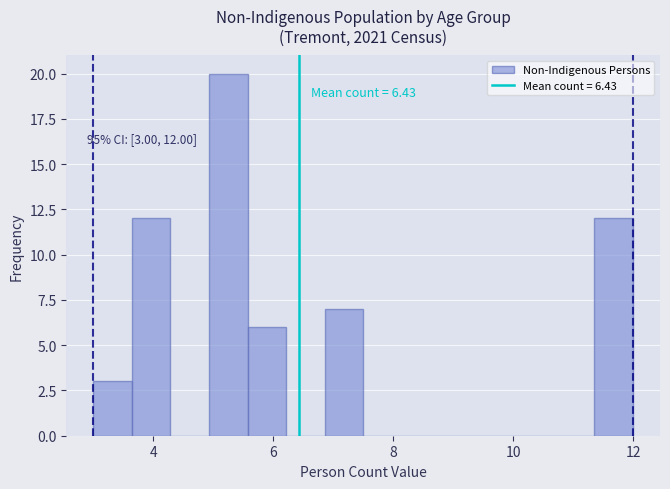

Read against the x-axis, roughly where is the centre of the tallest bar?

5.2